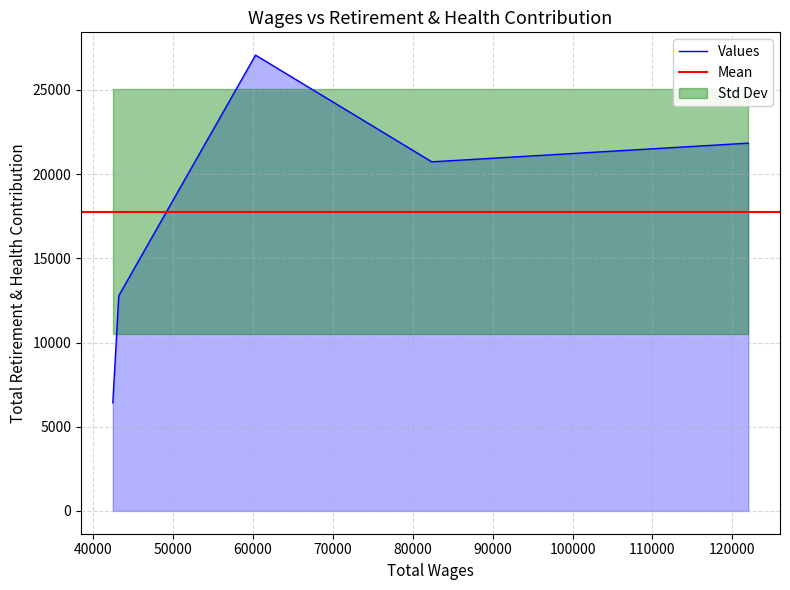

What is the maximum value for Values?

27062